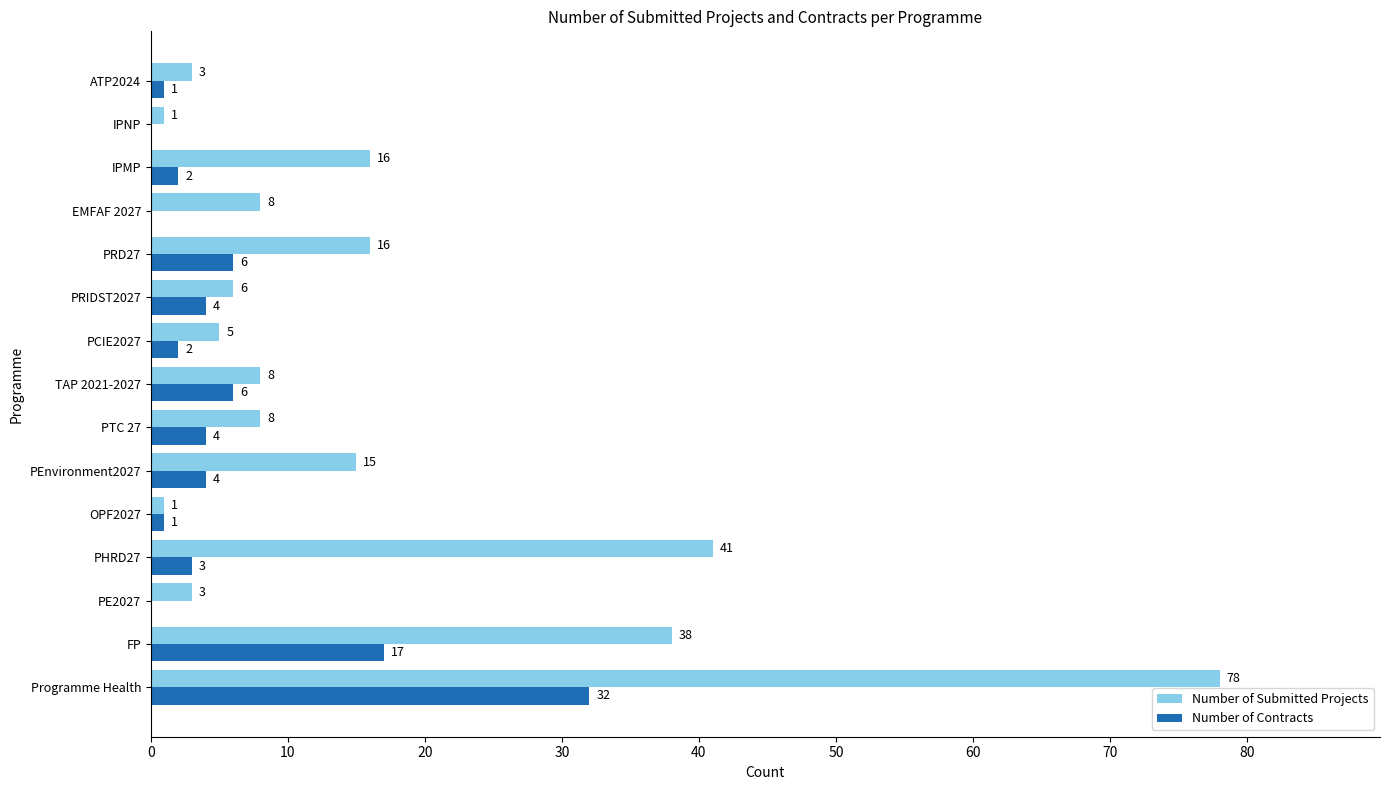

Which category has the highest value in the Number of Contracts series?

Programme Health